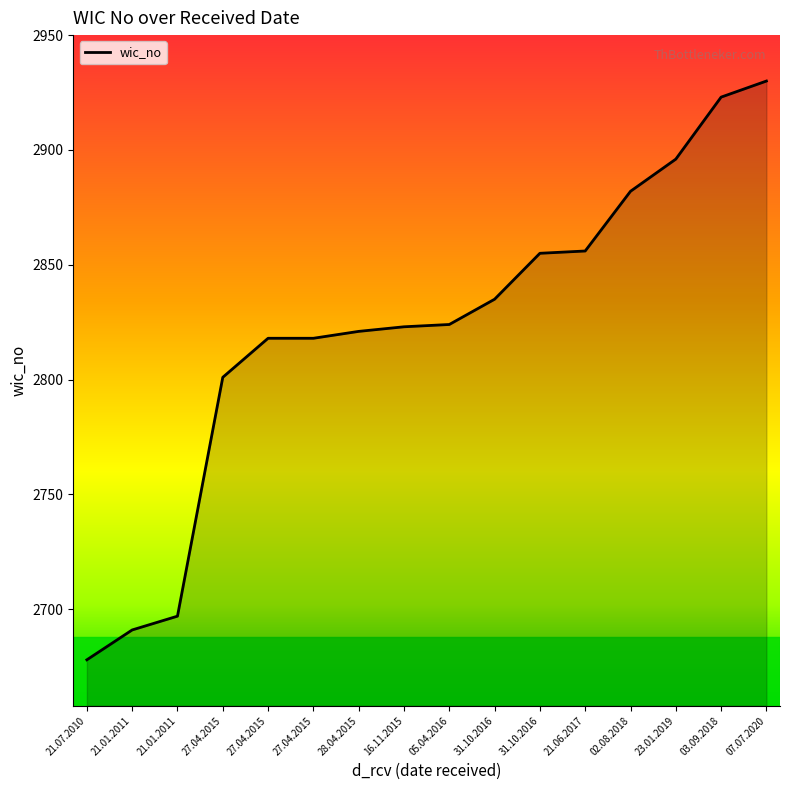

Does the chart have visible grid lines?

No